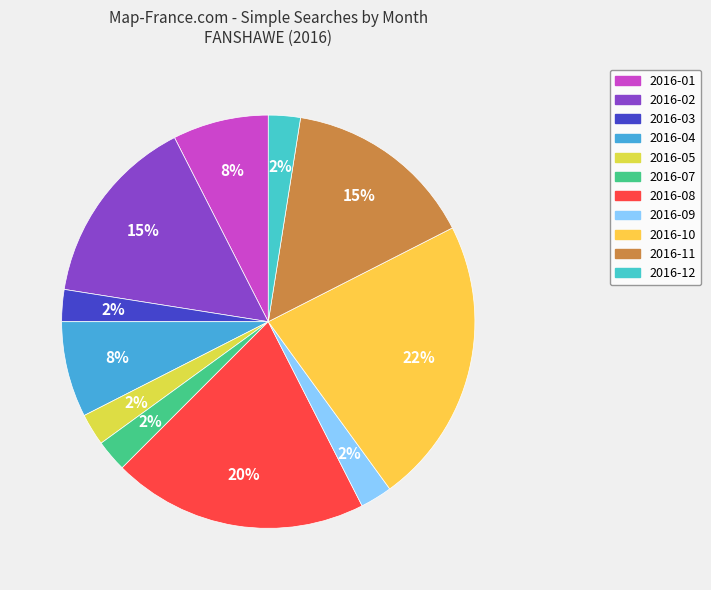

Count the number of slices in the pie.

11